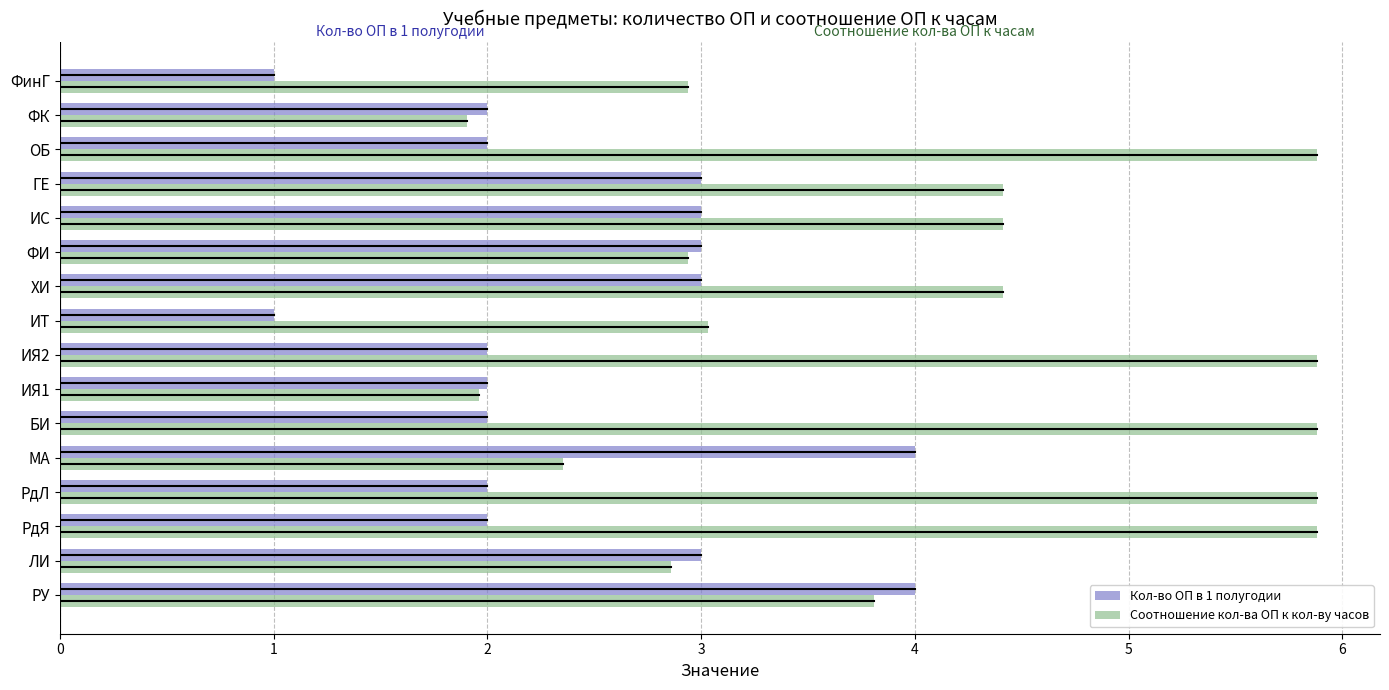

Rank the series by their average value, from highest to lowest.

Соотношение кол-ва ОП к кол-ву часов, Кол-во ОП в 1 полугодии